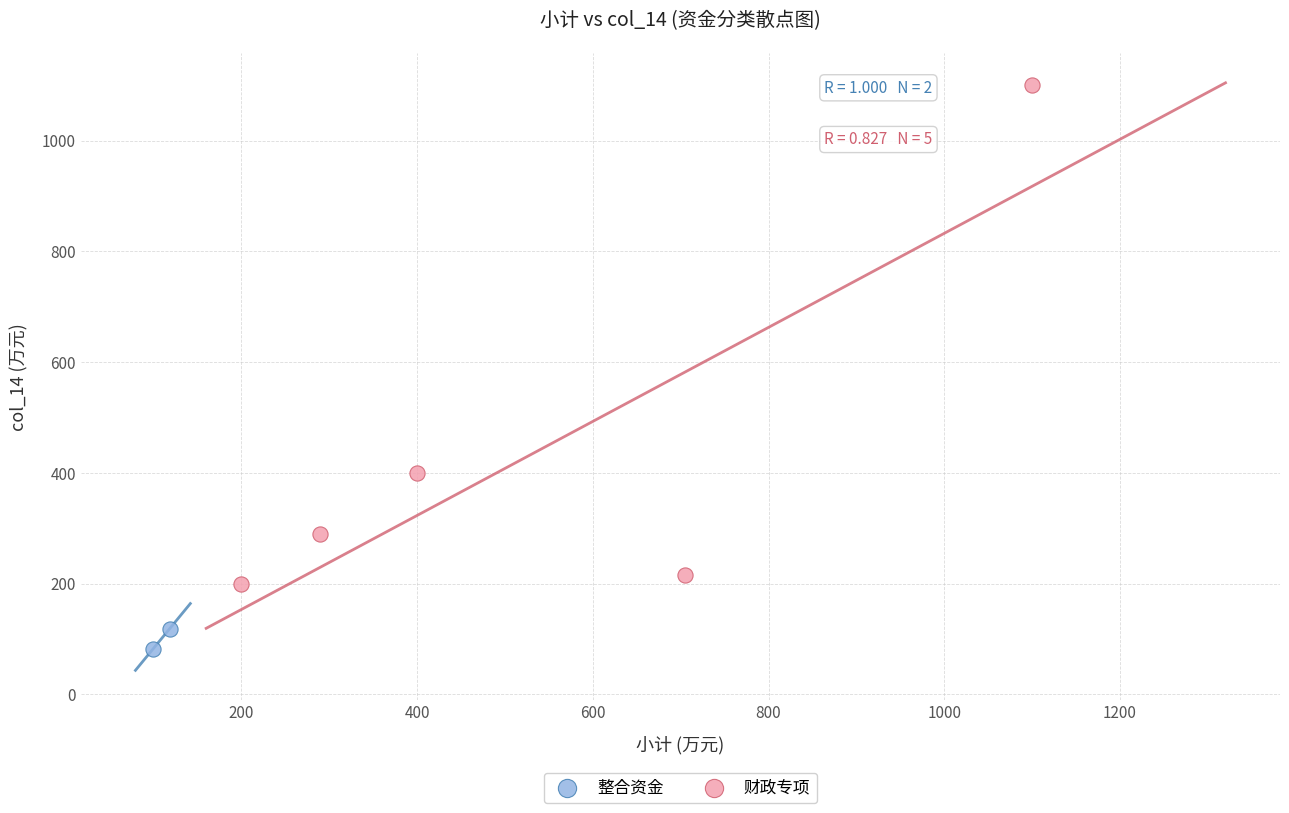

What are all the series names shown in the legend?

整合资金, 财政专项